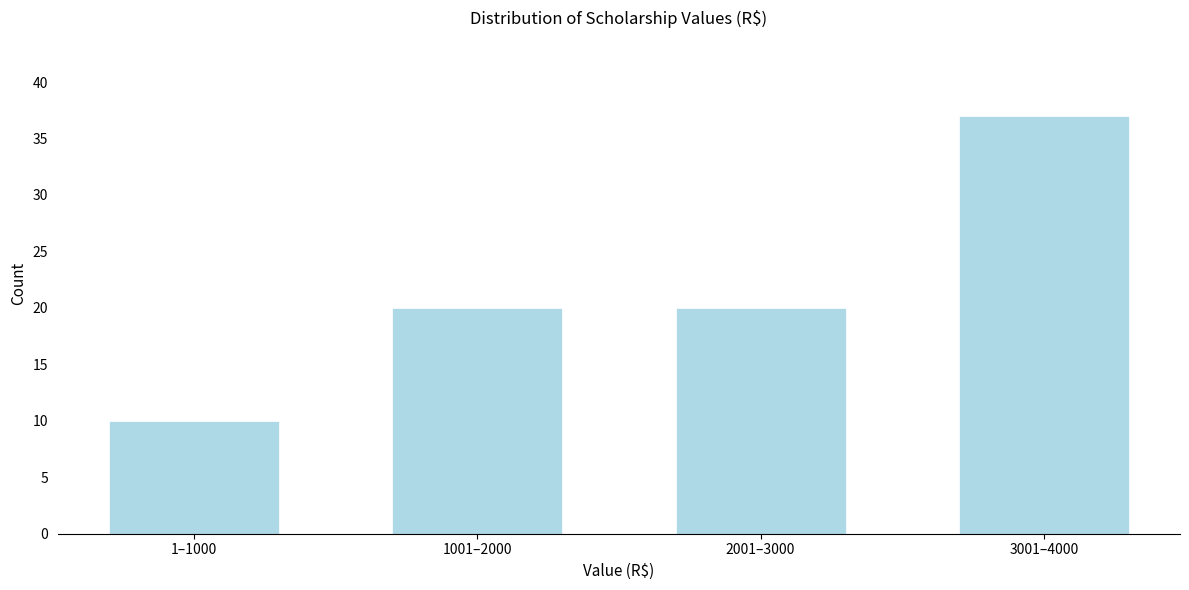

Reading right to left, extract all data points from this chart.

3001–4000=37	2001–3000=20	1001–2000=20	1–1000=10